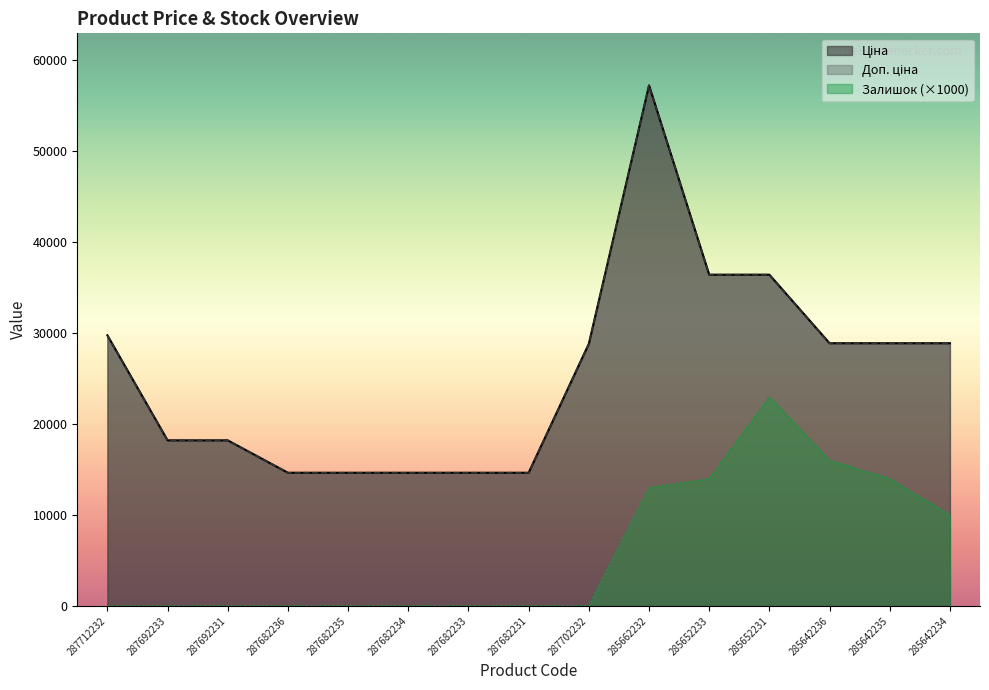

What is the spread (max minus min) of values at 287692233?

18212.0